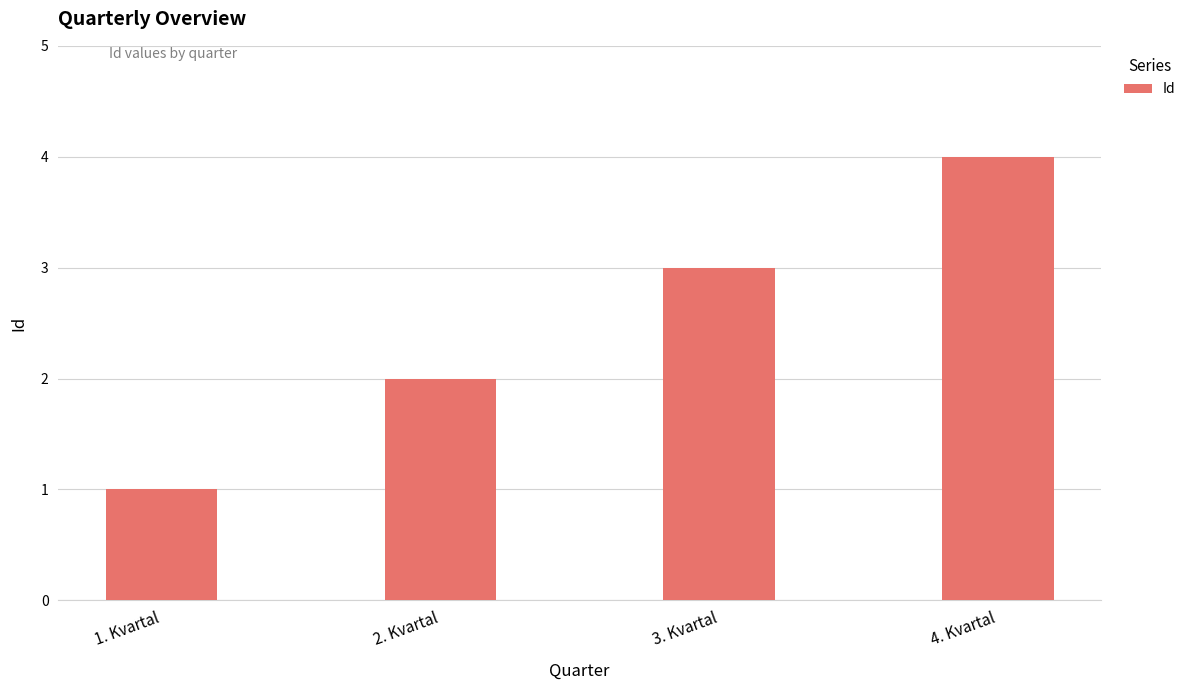

What is the sum of the values at 1. Kvartal and 4. Kvartal?

5